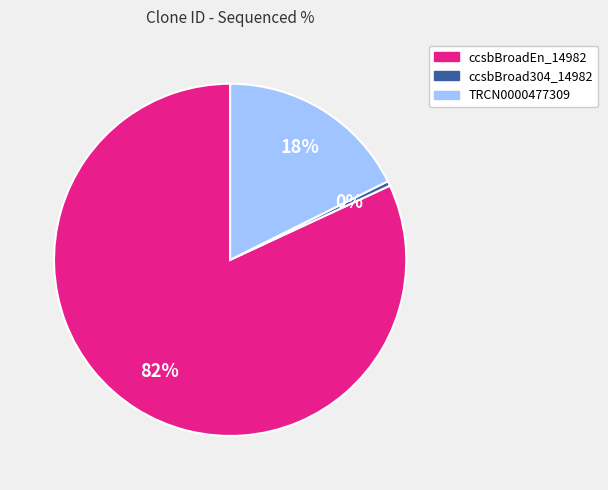

How many segments does this pie chart have?

3